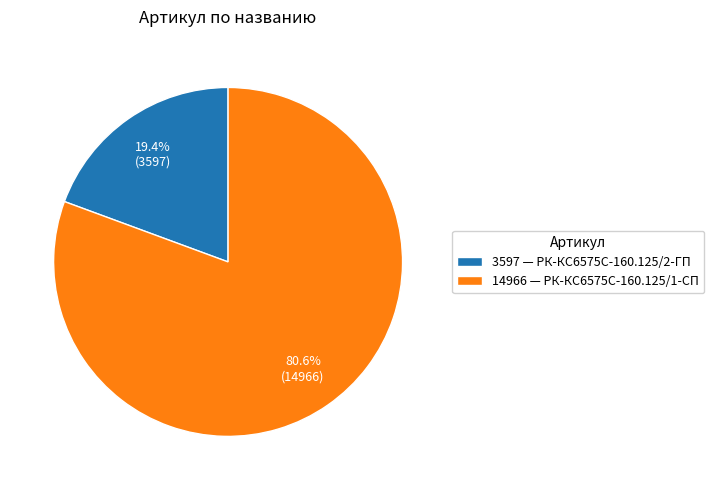

What is the total percentage of 3597 — РК-КС6575С-160.125/2-ГП and 14966 — РК-КС6575С-160.125/1-СП?

100.0%